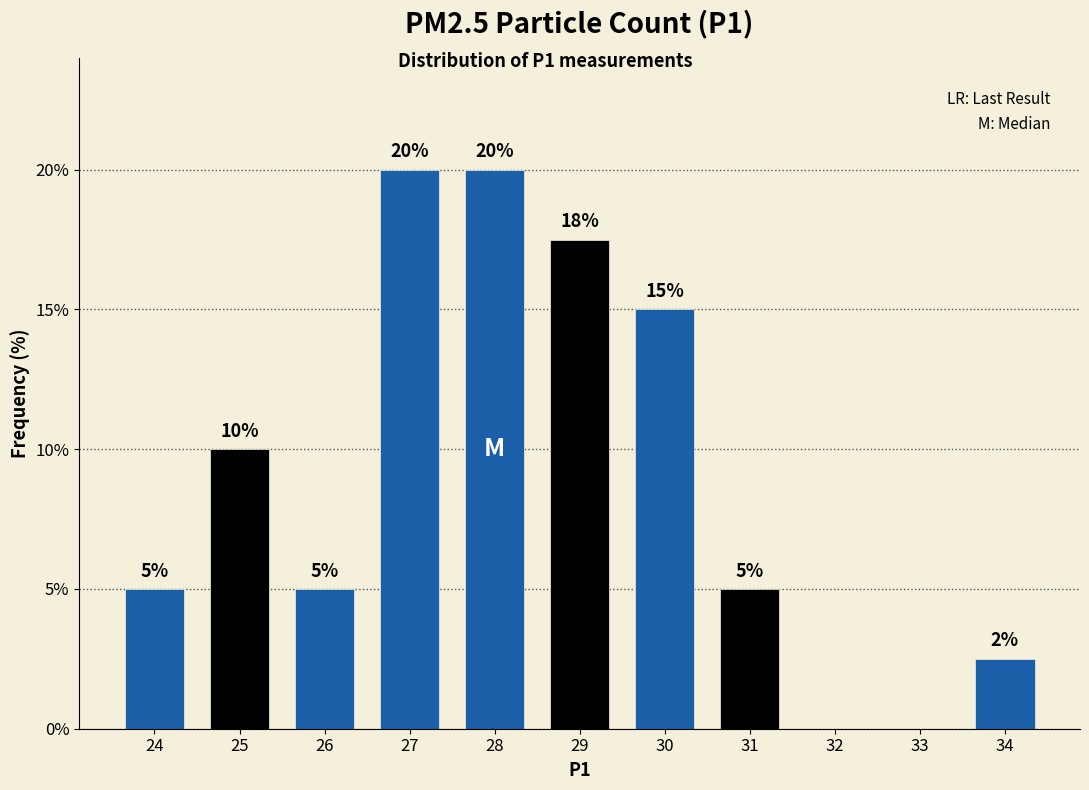

What is the approximate value at 30?

15.0